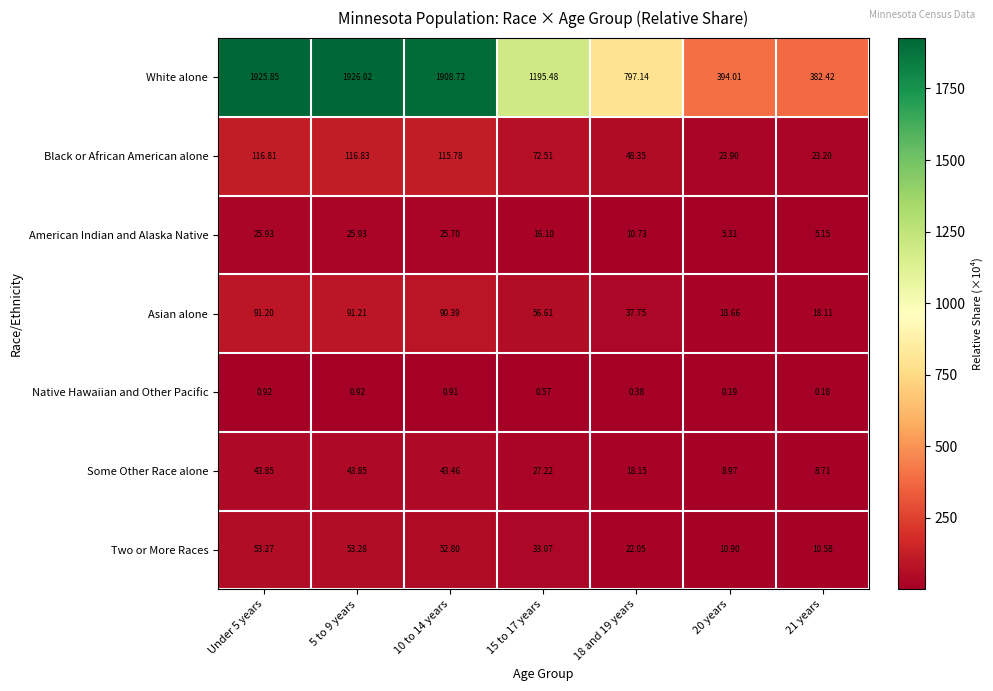

Which series has the largest total across all categories?

White alone